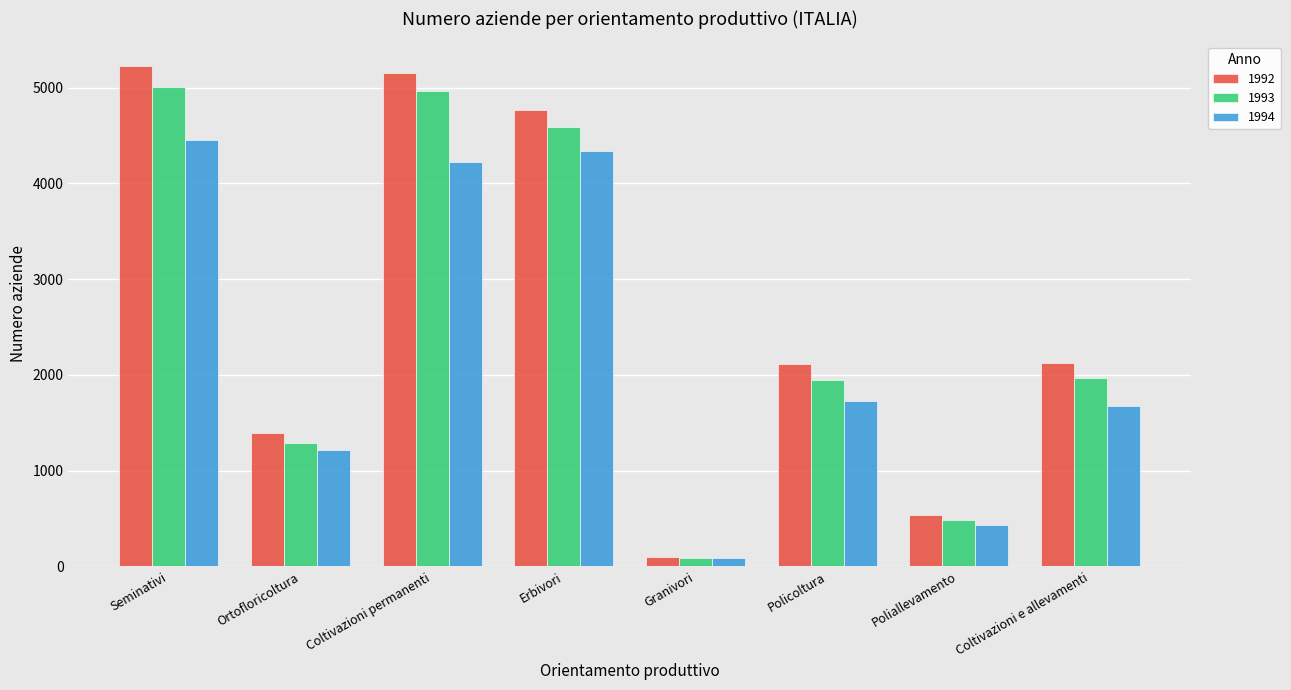

How many series are shown in this chart?

3